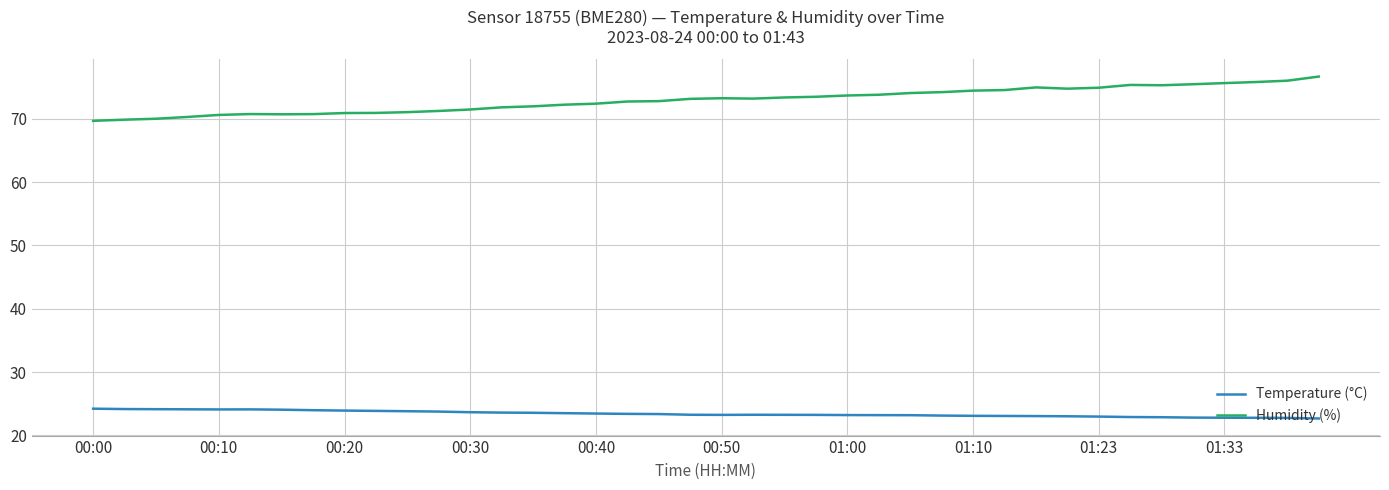

What is the difference between the second highest and minimum values in the Temperature (°C) series?

1.5